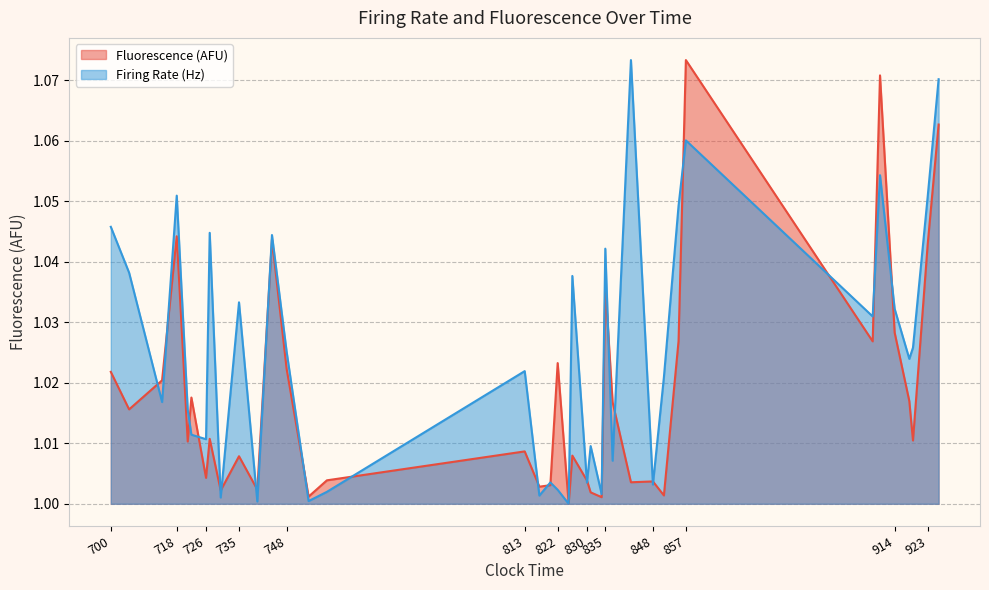

Count the number of data series in this chart.

2